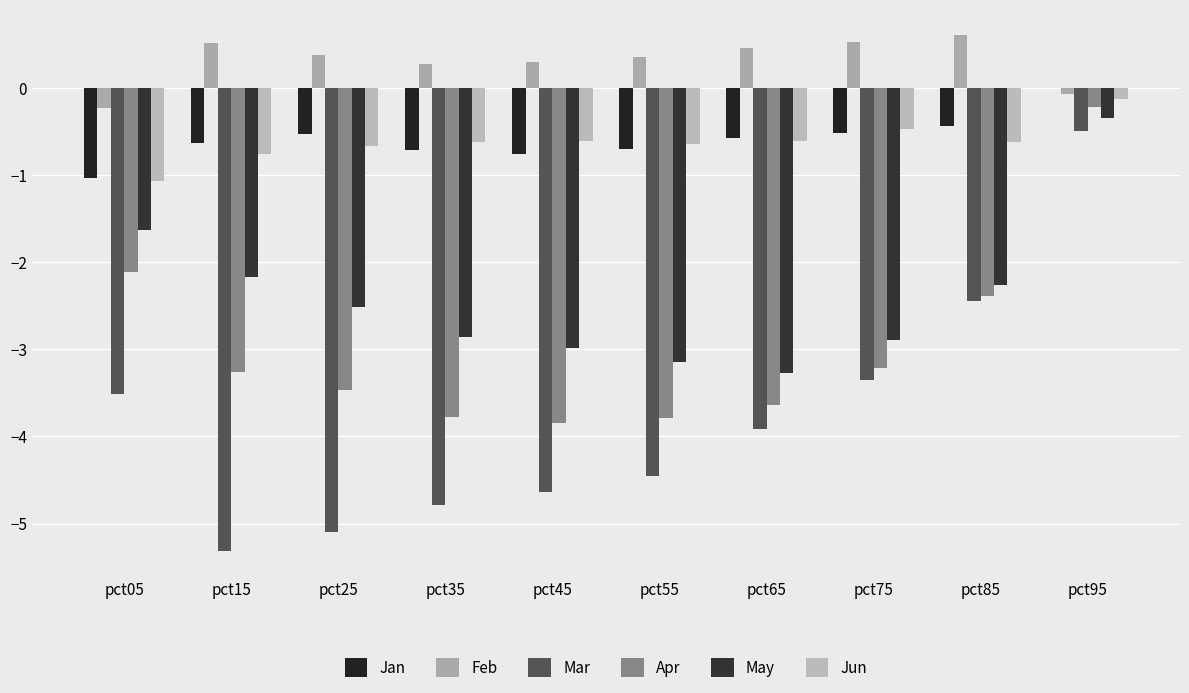

Rank the series by their maximum value, from highest to lowest.

Feb, Jan, Jun, Apr, May, Mar